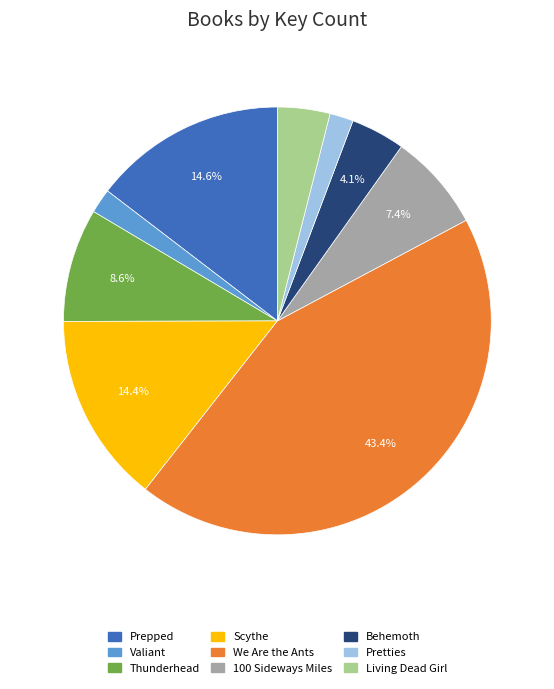

What is the ratio of the value at 100 Sideways Miles to the value at We Are the Ants?

0.2